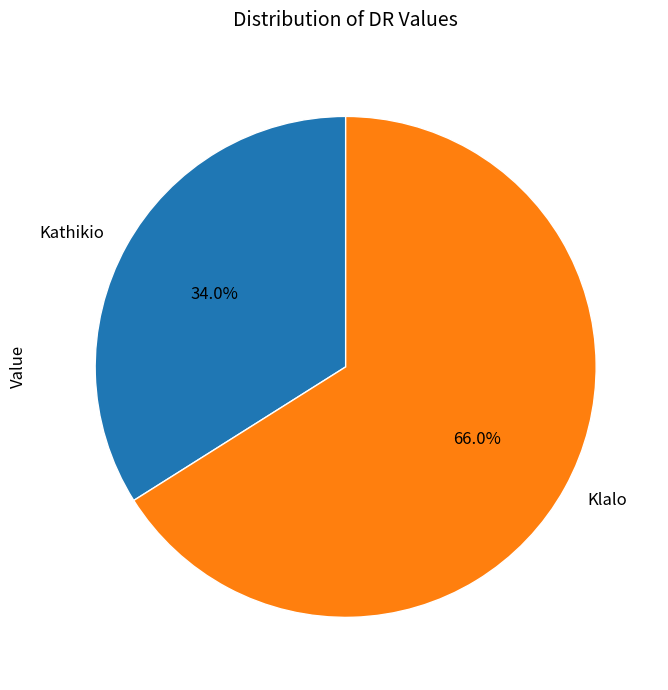

To the nearest percent, what percentage of the pie is Klalo?

66%